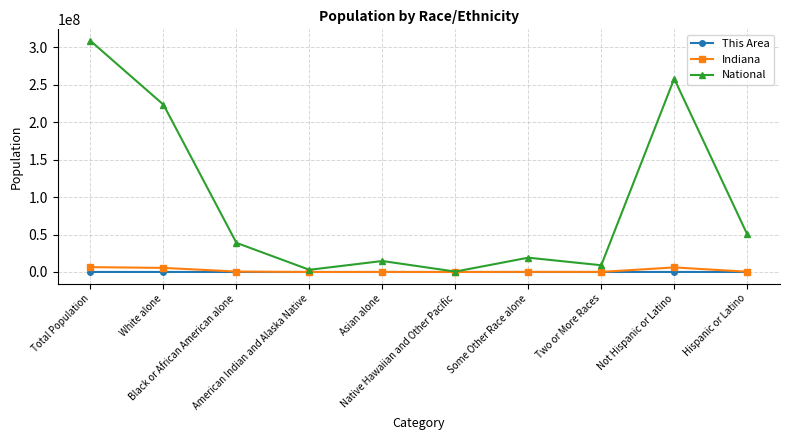

What is the total value across all series at Some Other Race alone?

19281362